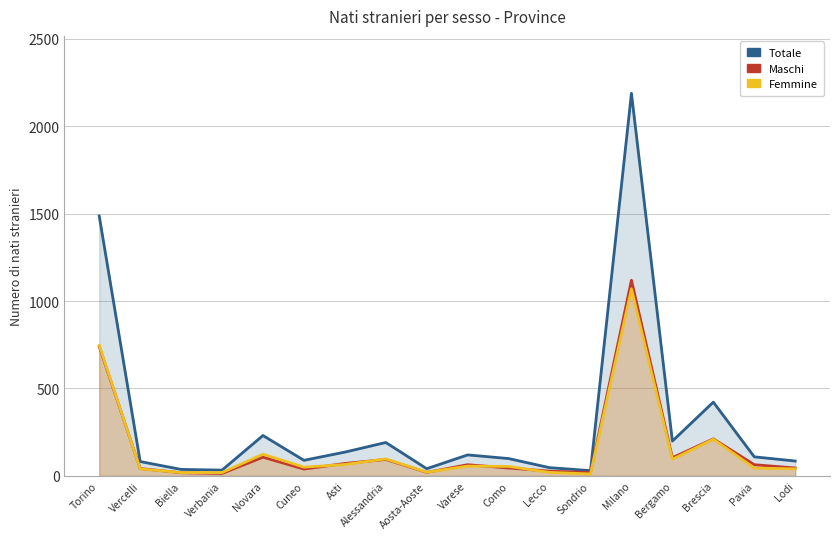

What is the minimum value for Femmine?

11